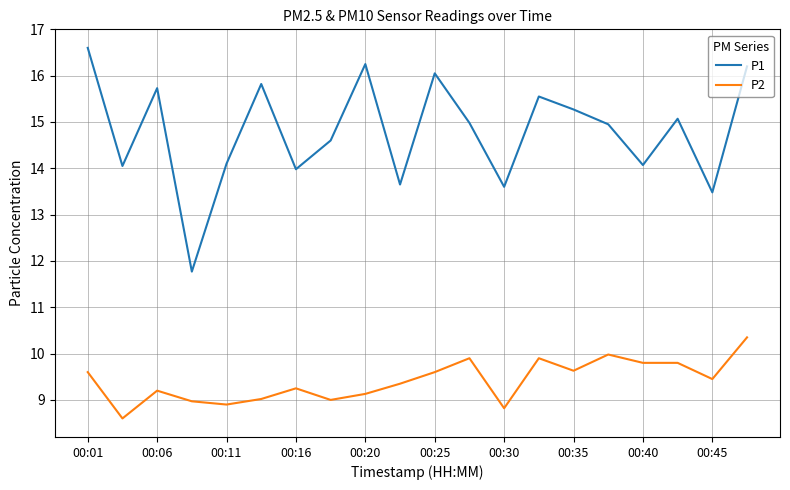

What is the difference between the second highest and second lowest values in the P2 series?

1.2